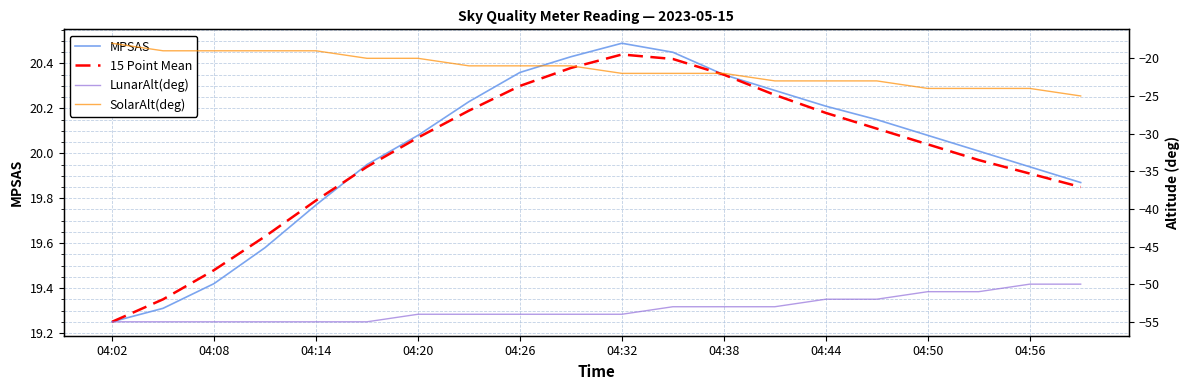

At which category does MPSAS reach its first local peak?

04:32